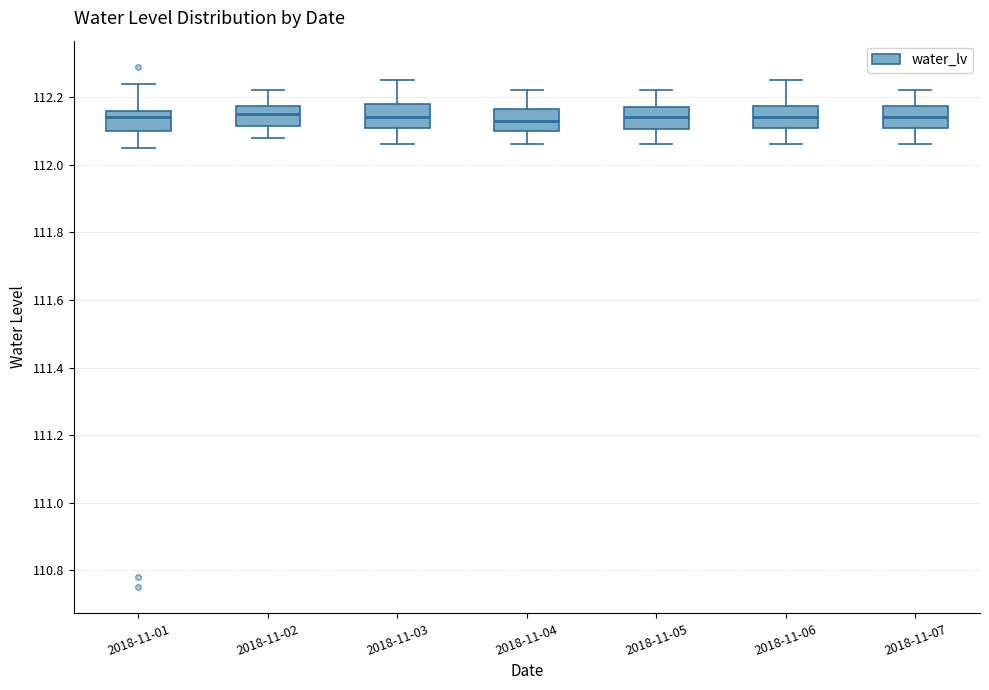

Where does the median line of the box for 2018-11-06 sit on the y-axis? The values are not printed on the chart, so give them approximately, as read against the axis.

112.14